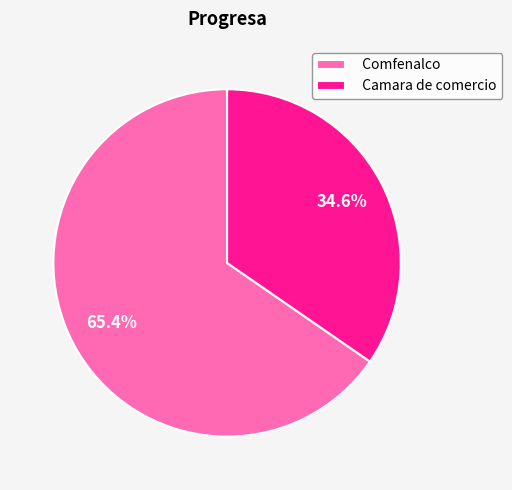

Rank the categories by value from lowest to highest.

Camara de comercio, Comfenalco